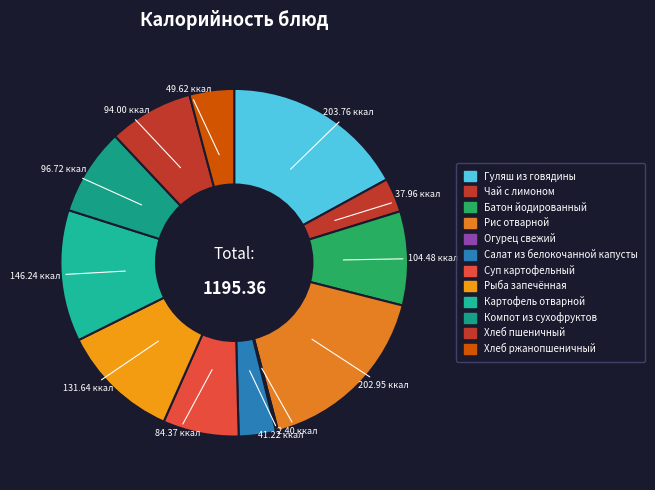

Which slice is the largest?

Гуляш из говядины